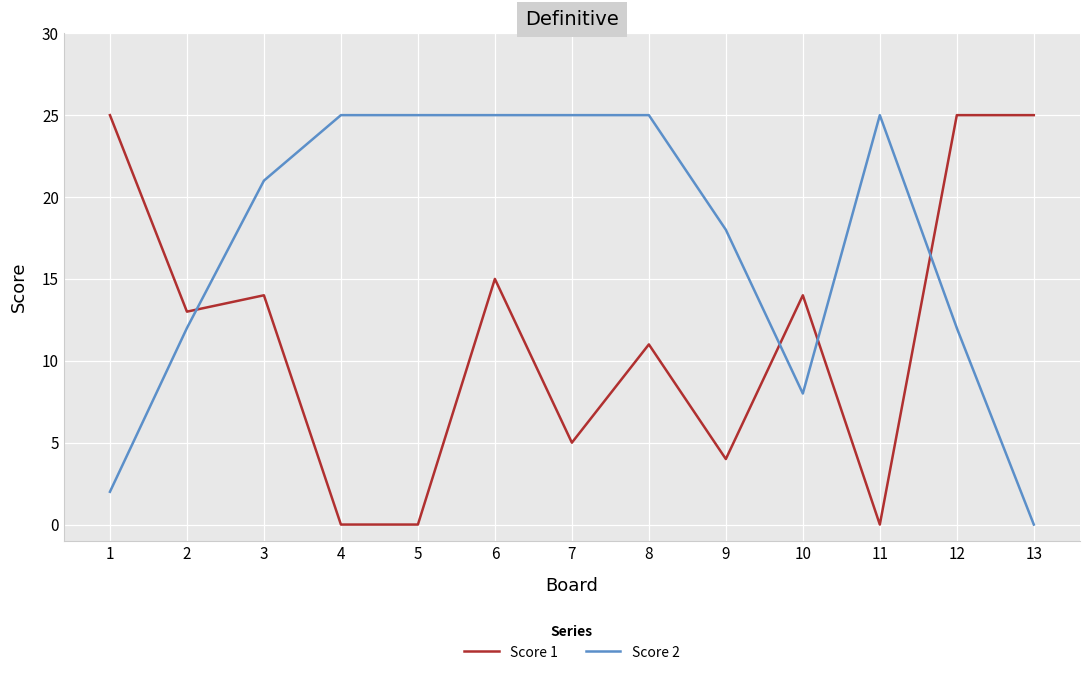

Which series has the largest total across all categories?

Score 2